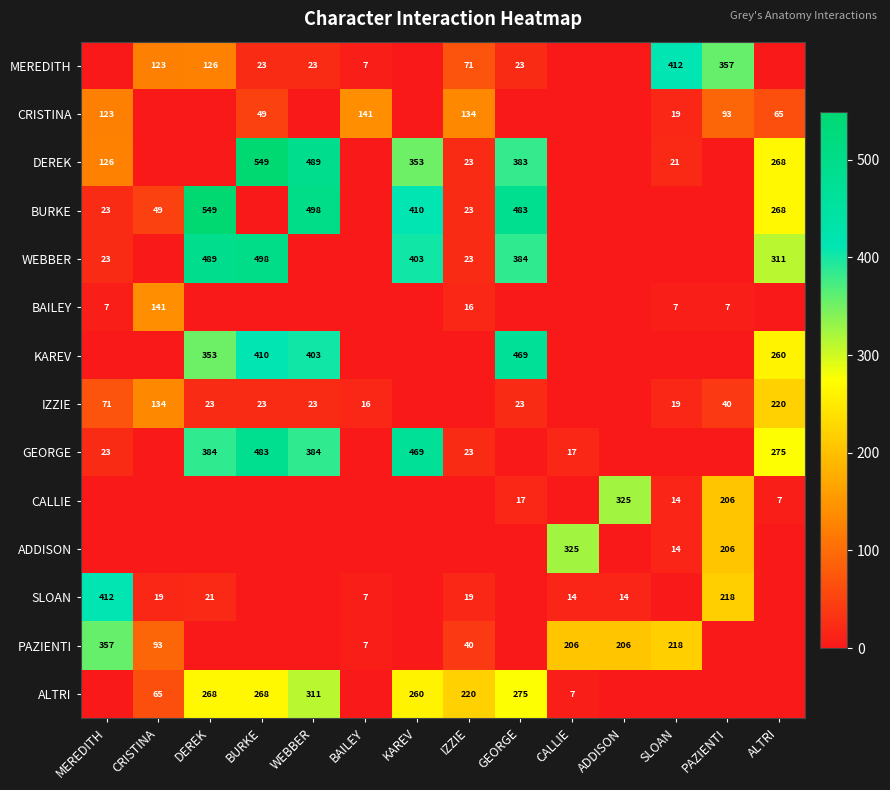

What is the difference between the DEREK values at WEBBER and KAREV?

136